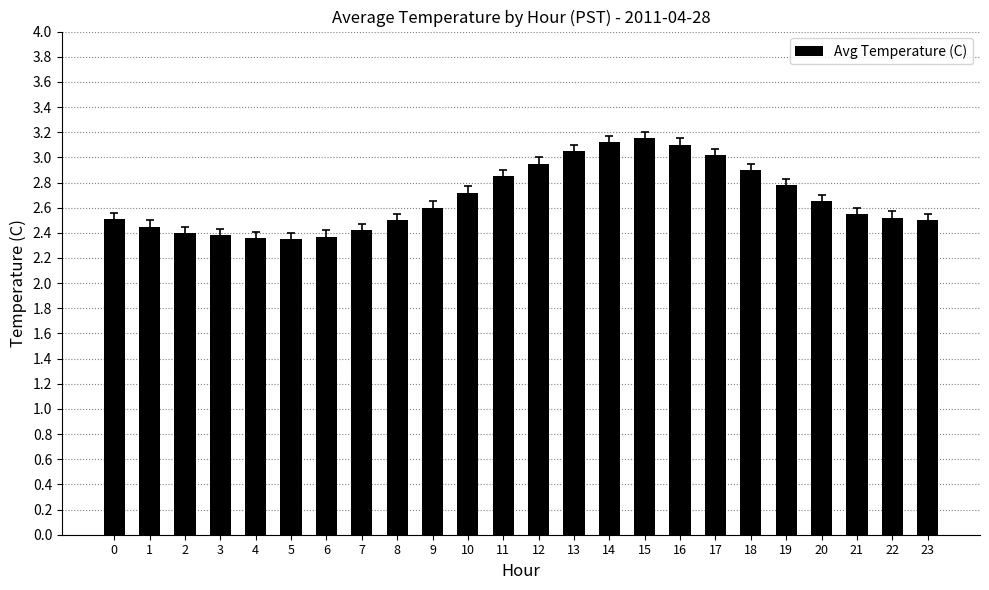

What is the sum of the values at 14 and 12?

6.1